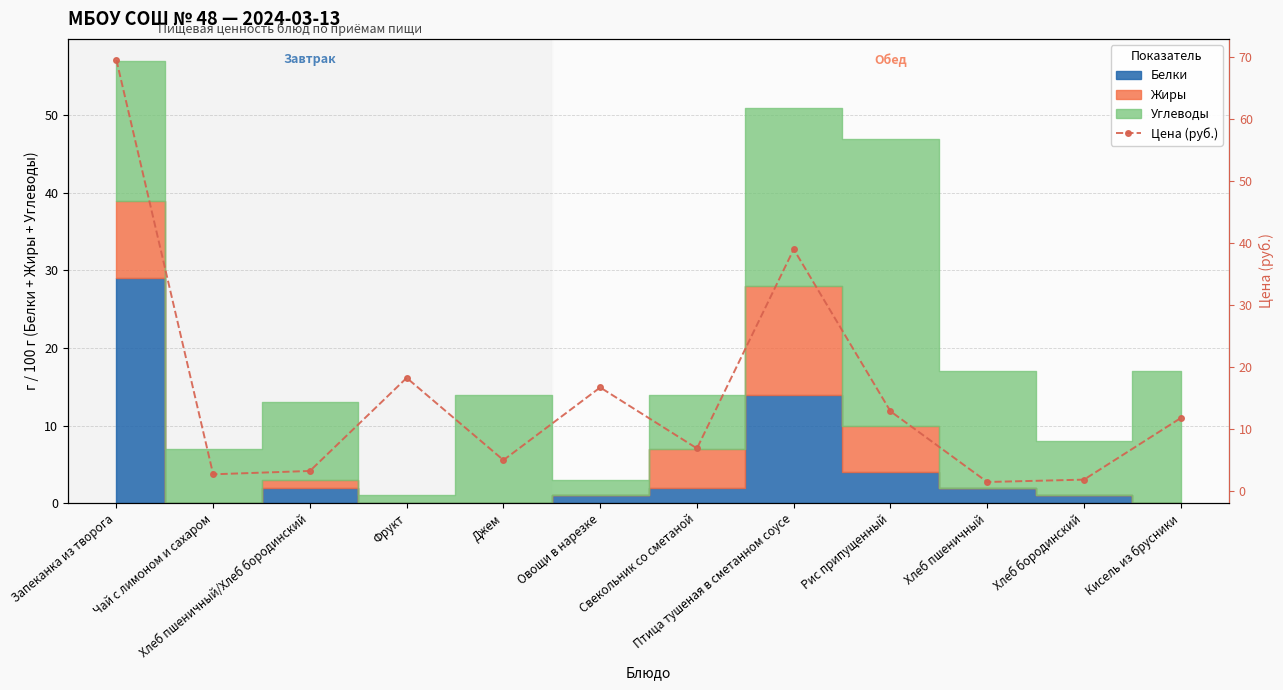

How many points are lower than both their immediate neighbors (excluding endpoints)?

4